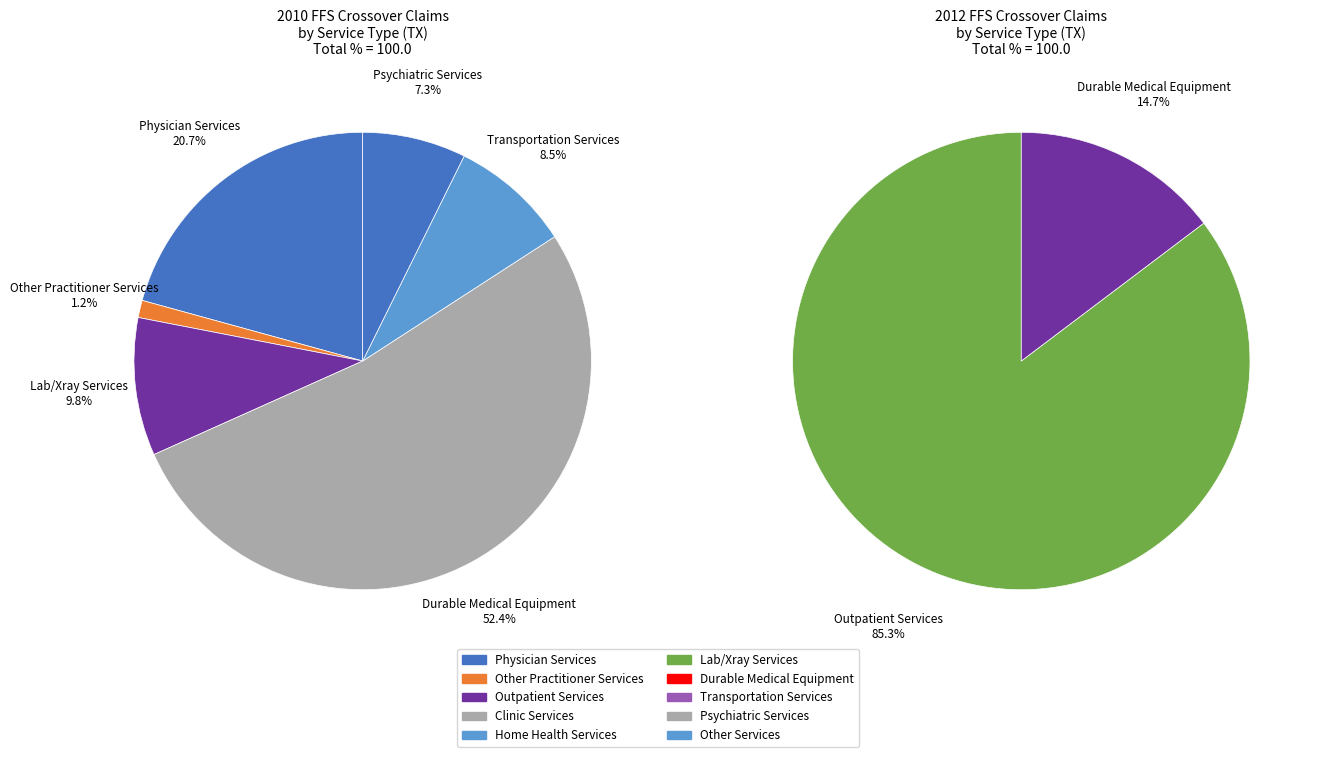

To the nearest percent, what is the difference between the Psychiatric Services and Physician Services slice percentages?

13%